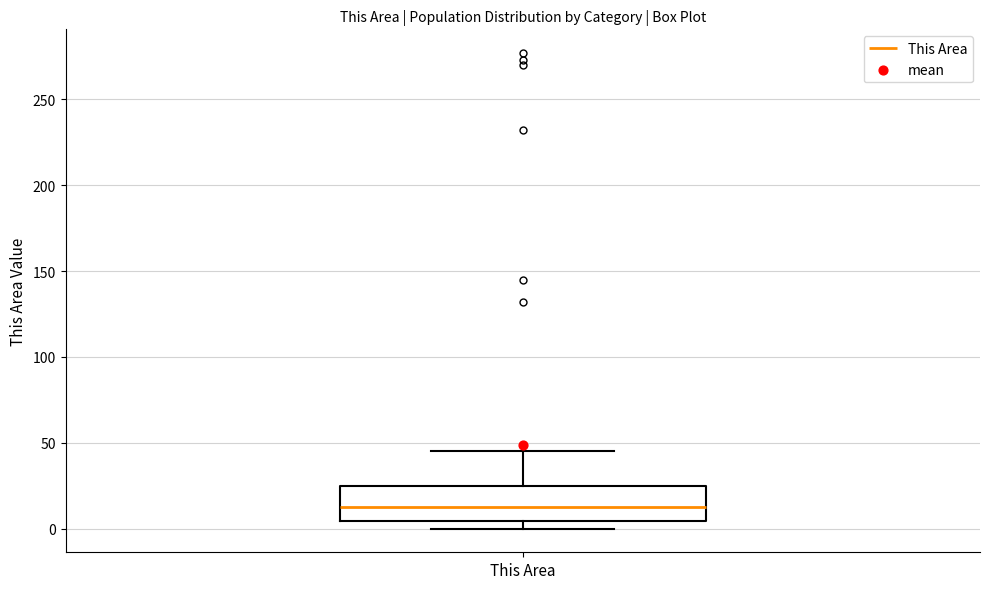

Read this box plot against the y-axis: the position of the median line, the range covered by the box, and the ends of both whiskers. The values are not printed on the chart, so give them approximately, as read against the axis.

median 15, box 5 to 25, whiskers 0 to 45